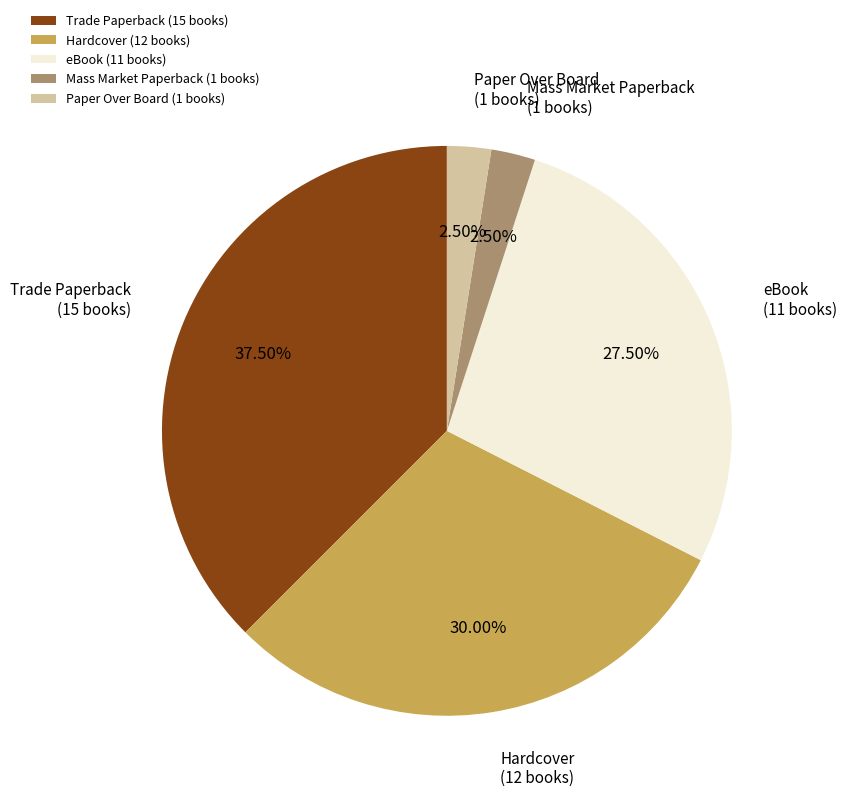

Is there any slice that represents more than half of the pie?

No